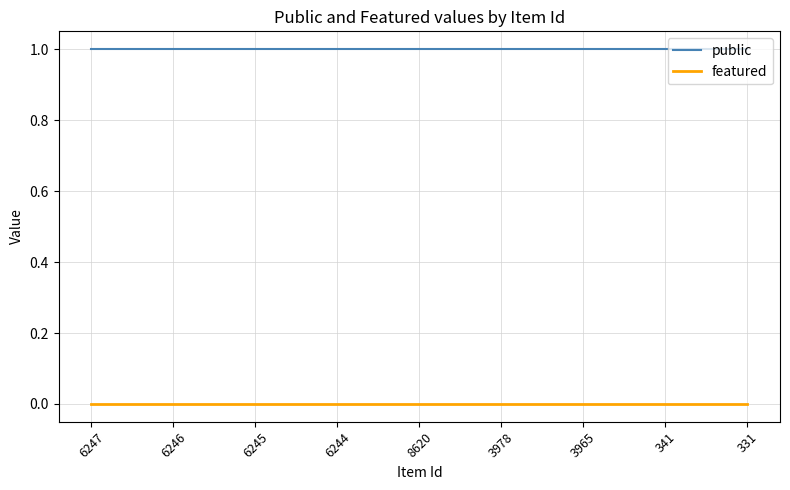

What is the spread (max minus min) of values at 3965?

1